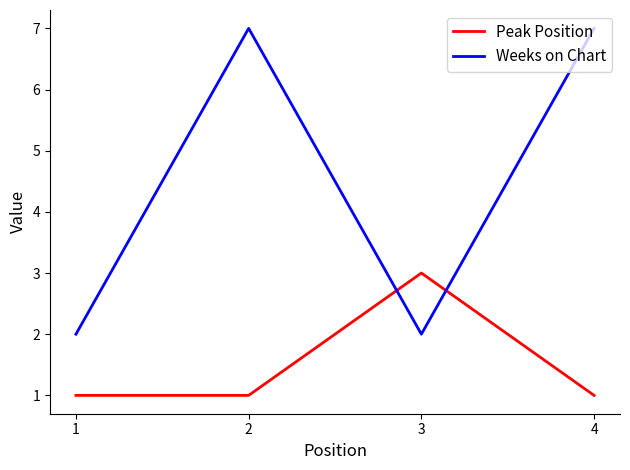

Reading left to right, list all the values displayed in this chart.

Peak Position: 1=1	2=1	3=3	4=1
Weeks on Chart: 1=2	2=7	3=2	4=7